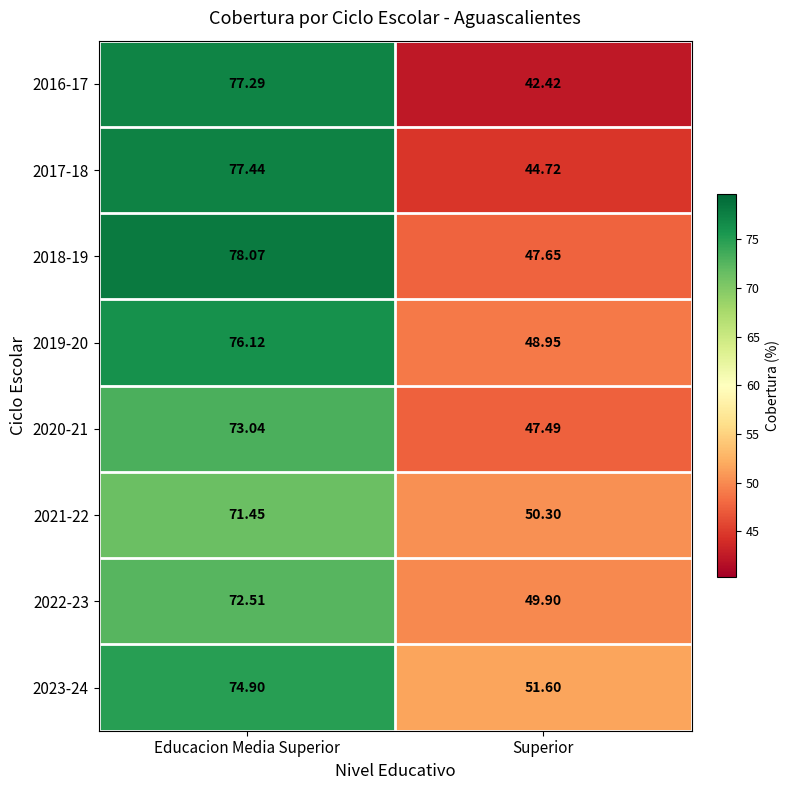

What is the total value across all series at Educacion Media Superior?

600.8